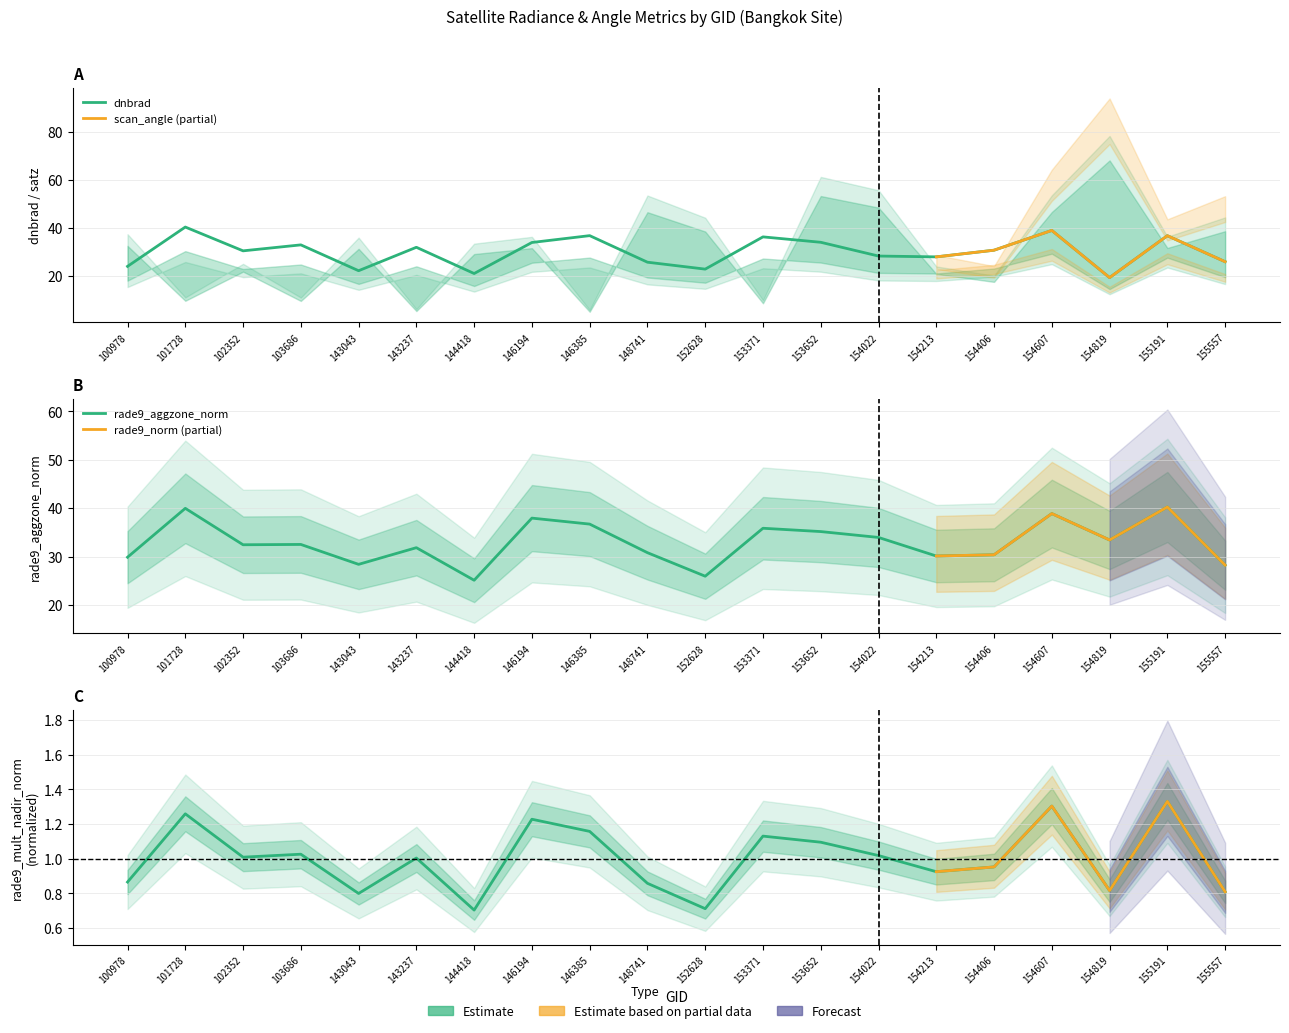

Which series has the widest spread of values?

dnbrad